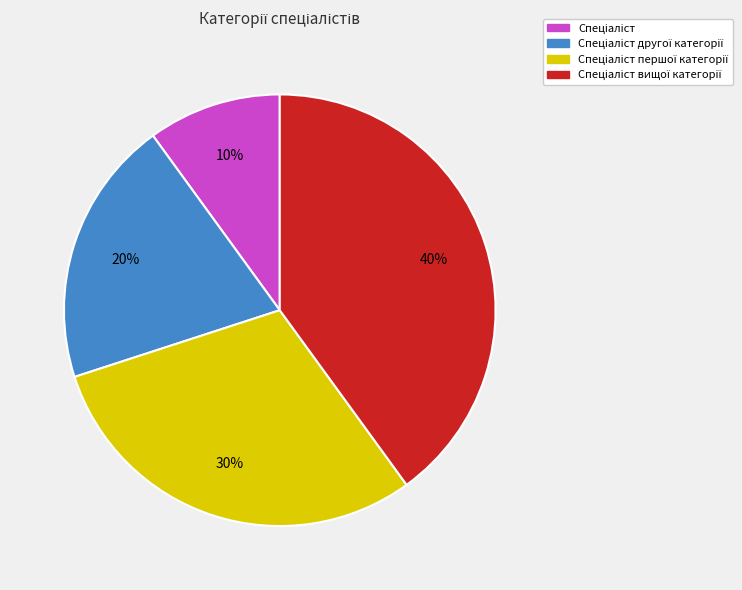

Does any single category account for the majority?

No